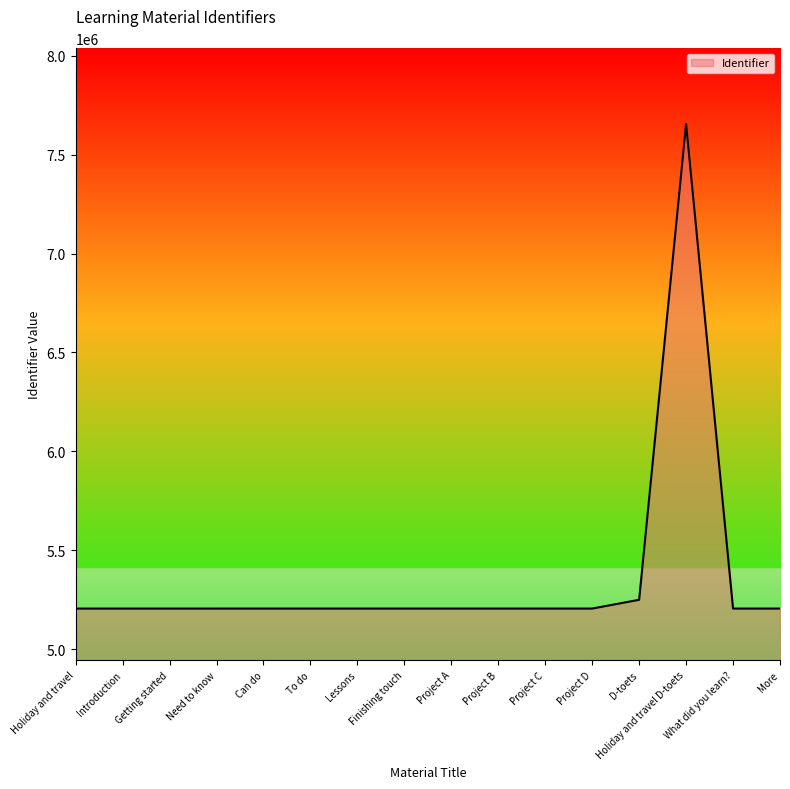

What is the difference between the second highest and second lowest values?

44346